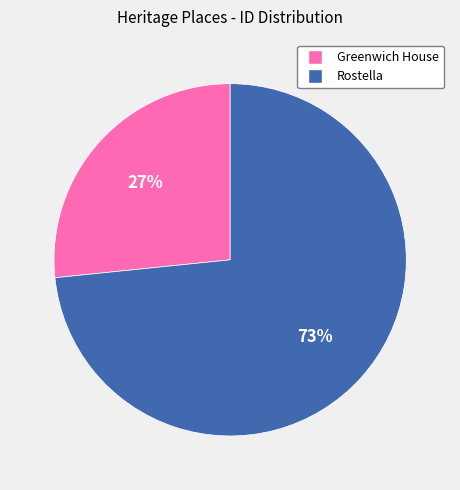

Does Rostella account for over 50% of the chart?

Yes